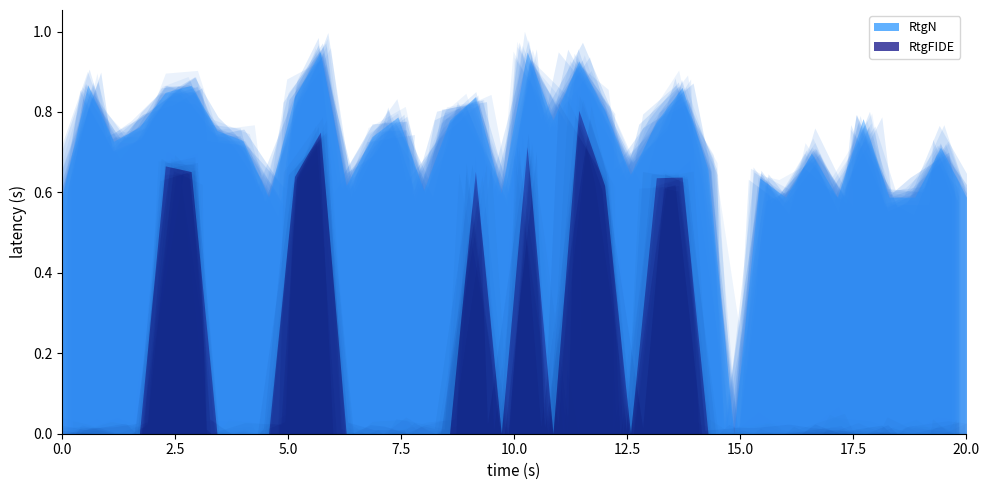

What are all the series names shown in the legend?

RtgN, RtgFIDE